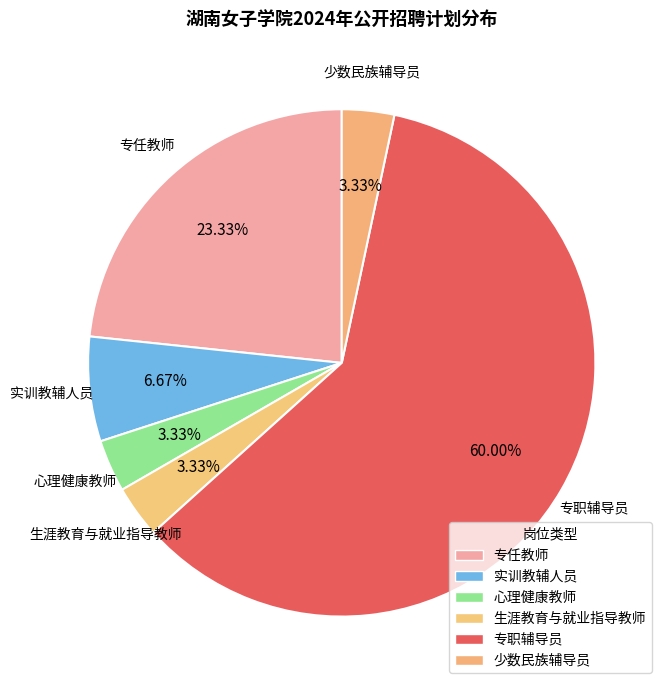

Is 专职辅导员 the majority of the pie?

Yes